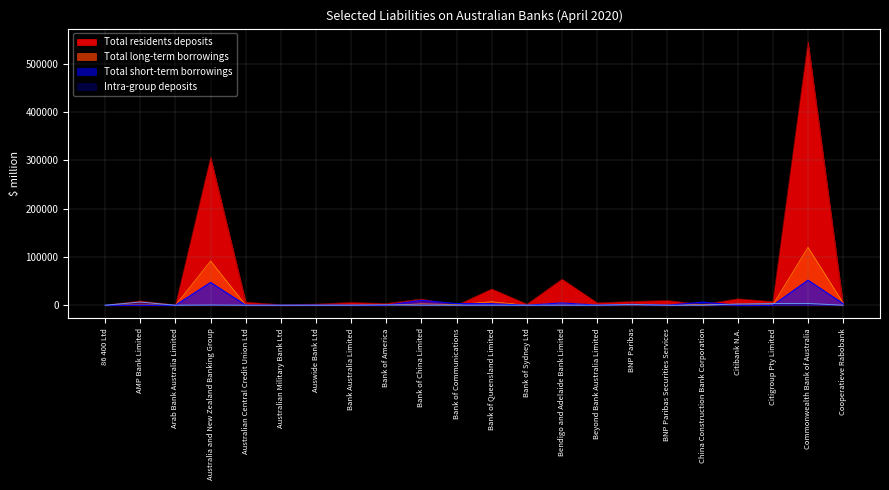

Reading right to left, what are all the values shown in this chart?

Total residents deposits: 653.5	544996.6	7604.0	13412.6	1568.0	9856.9	7920.8	5150.0	54091.9	2374.6	33804.4	45.4	12976.6	3704.3	5821.1	2522.9	1270.8	6541.9	305943.3	765.5	9038.8	247.2
Total short-term borrowings: 3410.9	51846.4	0.0	0.0	6357.4	0.0	1854.4	114.9	4820.6	0.0	3242.9	3310.0	10143.8	0.1	90.2	331.0	104.2	132.0	47214.5	1.0	259.6	0.0
Total long-term borrowings: 4718.1	119815.5	1201.7	739.8	1466.2	0.0	650.0	2.5	4864.4	0.0	7337.9	1611.7	2929.1	0.0	430.4	159.0	14.9	0.0	91593.0	0.0	1816.5	0.0
Intra-group deposits: 20.9	3658.3	3501.4	2561.2	0.0	33.4	1674.4	0.0	37.2	0.0	70.4	0.0	3.6	877.1	3.6	0.0	0.0	0.0	433.1	0.0	6566.6	0.0